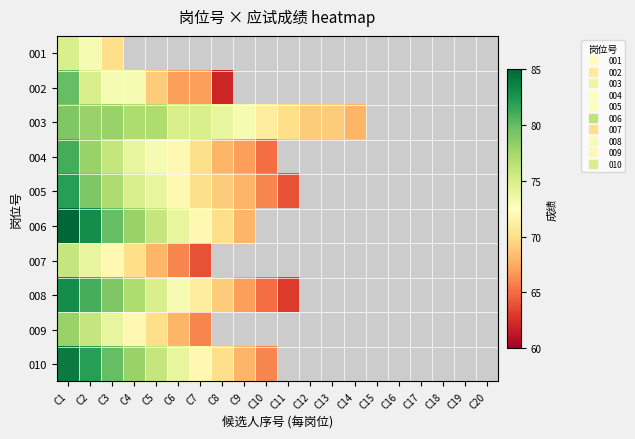

Reading left to right, transcribe all the data shown in this chart.

001: C1=75	C2=73	C3=70	C4=0	C5=0	C6=0	C7=0	C8=0	C9=0	C10=0	C11=0	C12=0	C13=0	C14=0	C15=0	C16=0	C17=0	C18=0	C19=0	C20=0
002: C1=80	C2=75	C3=73	C4=73	C5=69	C6=67	C7=67	C8=62	C9=0	C10=0	C11=0	C12=0	C13=0	C14=0	C15=0	C16=0	C17=0	C18=0	C19=0	C20=0
003: C1=79	C2=78	C3=78	C4=77	C5=77	C6=75	C7=75	C8=74	C9=73	C10=71	C11=70	C12=69	C13=69	C14=68	C15=0	C16=0	C17=0	C18=0	C19=0	C20=0
004: C1=81	C2=78	C3=76	C4=74	C5=73	C6=72	C7=70	C8=68	C9=67	C10=65	C11=0	C12=0	C13=0	C14=0	C15=0	C16=0	C17=0	C18=0	C19=0	C20=0
005: C1=82	C2=79	C3=77	C4=75	C5=74	C6=72	C7=70	C8=69	C9=68	C10=66	C11=64	C12=0	C13=0	C14=0	C15=0	C16=0	C17=0	C18=0	C19=0	C20=0
006: C1=85	C2=83	C3=80	C4=78	C5=76	C6=74	C7=72	C8=70	C9=68	C10=0	C11=0	C12=0	C13=0	C14=0	C15=0	C16=0	C17=0	C18=0	C19=0	C20=0
007: C1=76	C2=74	C3=72	C4=70	C5=68	C6=66	C7=64	C8=0	C9=0	C10=0	C11=0	C12=0	C13=0	C14=0	C15=0	C16=0	C17=0	C18=0	C19=0	C20=0
008: C1=83	C2=81	C3=79	C4=77	C5=75	C6=73	C7=71	C8=69	C9=67	C10=65	C11=63	C12=0	C13=0	C14=0	C15=0	C16=0	C17=0	C18=0	C19=0	C20=0
009: C1=78	C2=76	C3=74	C4=72	C5=70	C6=68	C7=66	C8=0	C9=0	C10=0	C11=0	C12=0	C13=0	C14=0	C15=0	C16=0	C17=0	C18=0	C19=0	C20=0
010: C1=84	C2=82	C3=80	C4=78	C5=76	C6=74	C7=72	C8=70	C9=68	C10=66	C11=0	C12=0	C13=0	C14=0	C15=0	C16=0	C17=0	C18=0	C19=0	C20=0